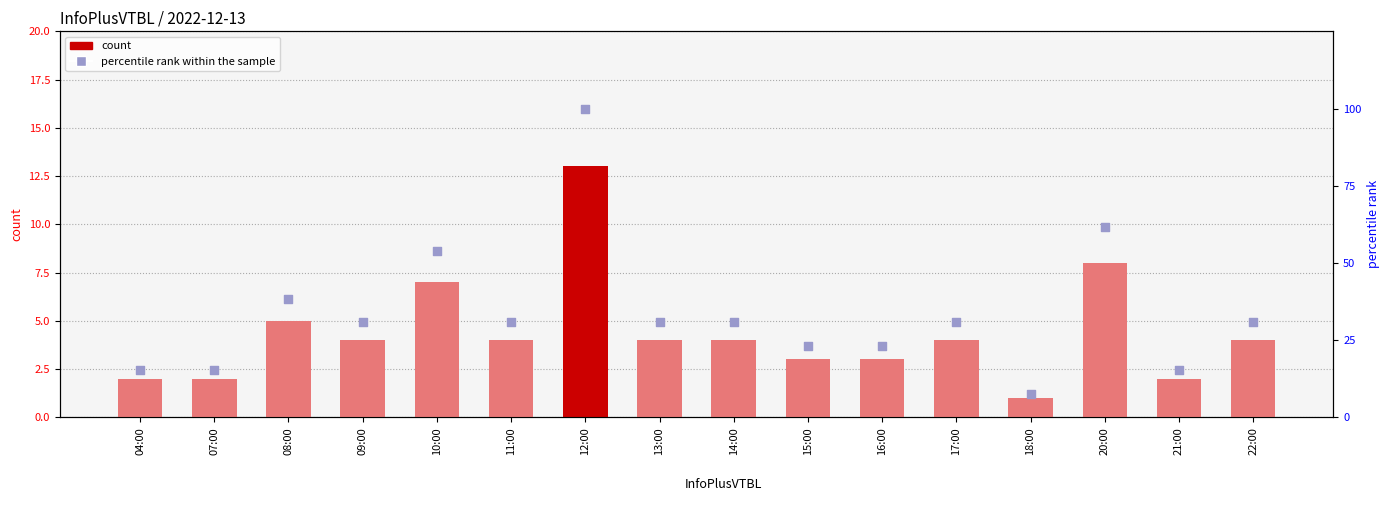

Is the value of count at 21:00 greater than the value of percentile rank within the sample at 07:00?

No